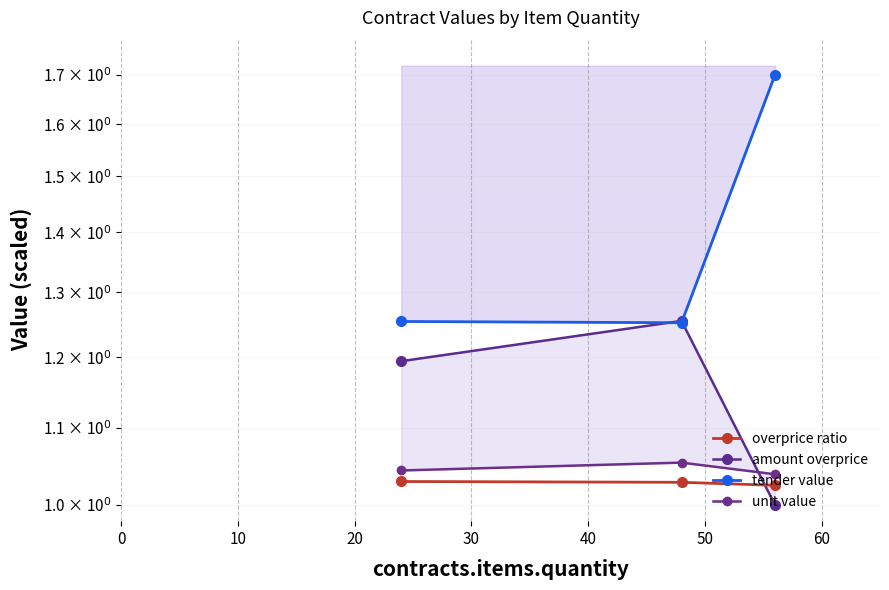

How many lines are shown in the chart?

4